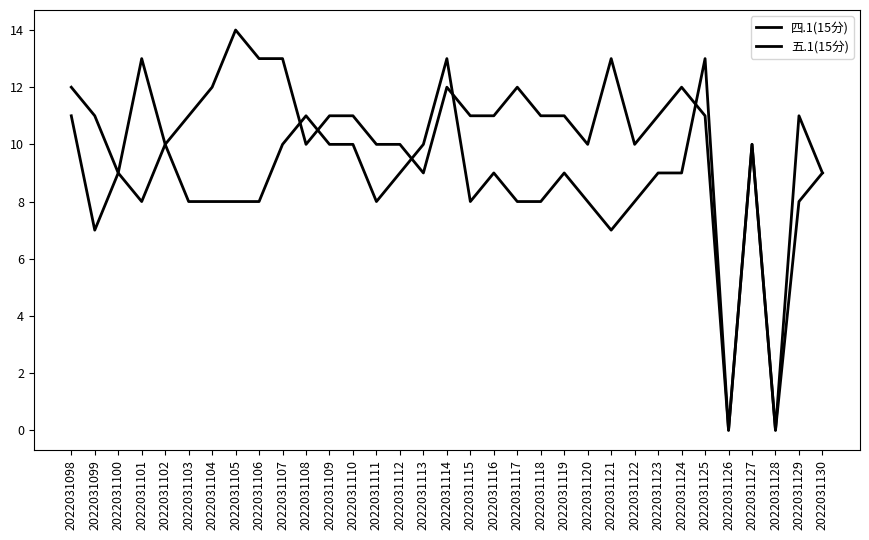

The value of 四.1(15分) at 2022031130 is 14. True or false?

False